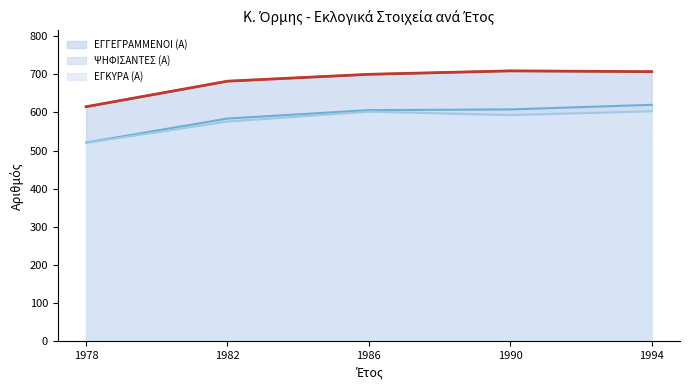

What is the spread (max minus min) of values at 1982?

106